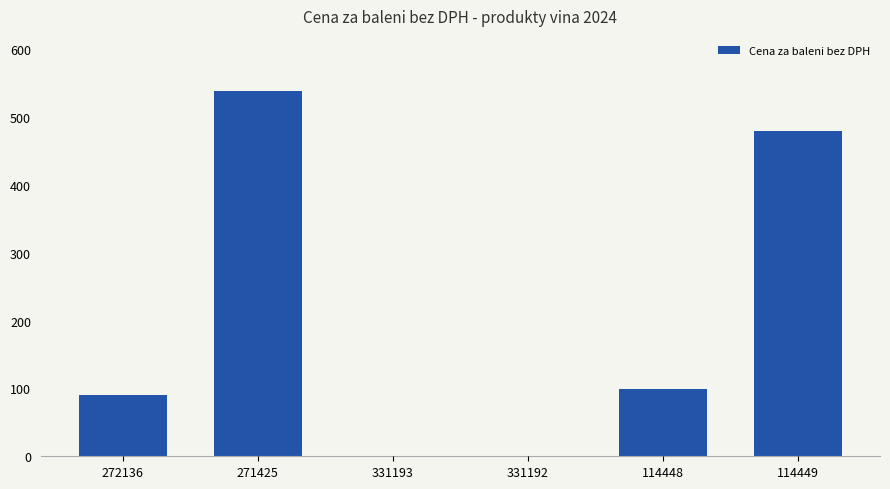

Count the number of data series in this chart.

1